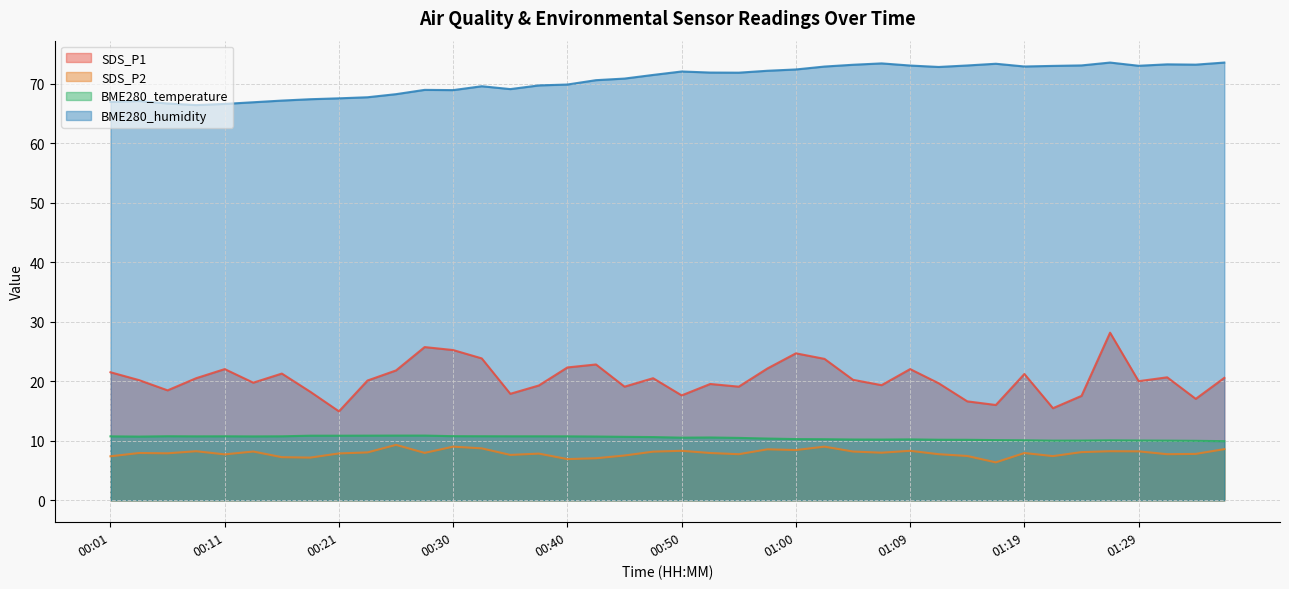

What are all the series names shown in the legend?

SDS_P1, SDS_P2, BME280_temperature, BME280_humidity